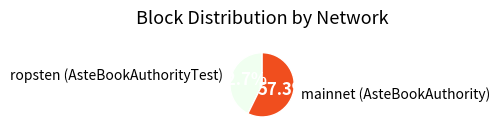

Which slice is the smallest?

ropsten (AsteBookAuthorityTest)